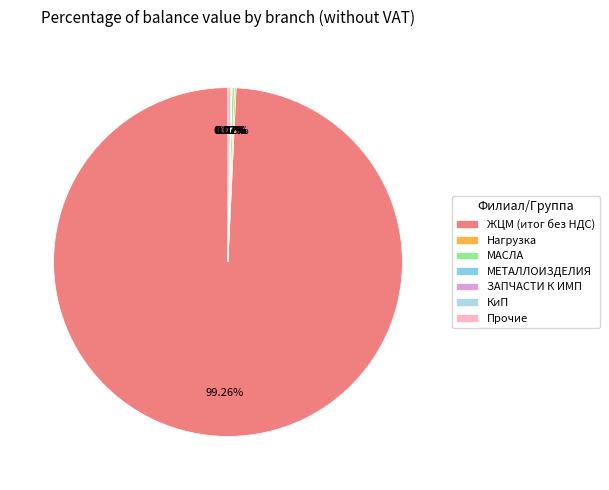

Is there a majority slice in this chart?

Yes